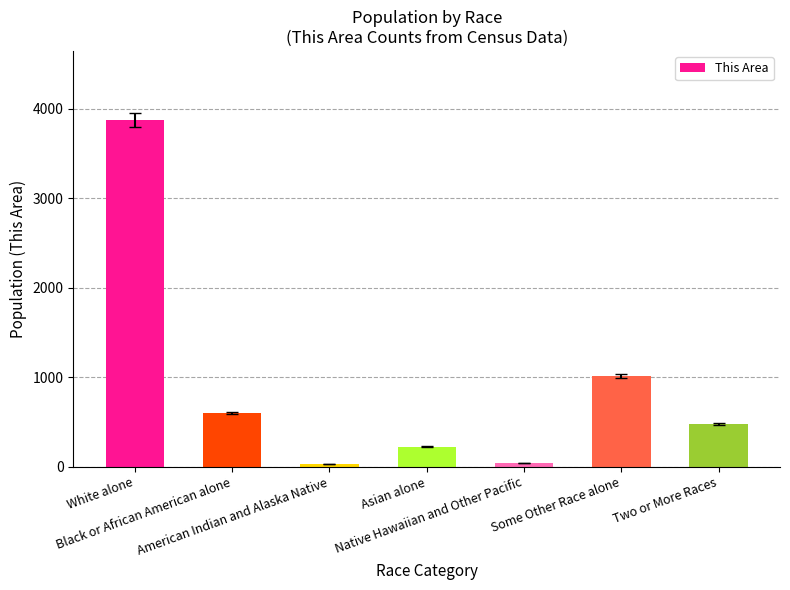

Are the bars horizontal?

No